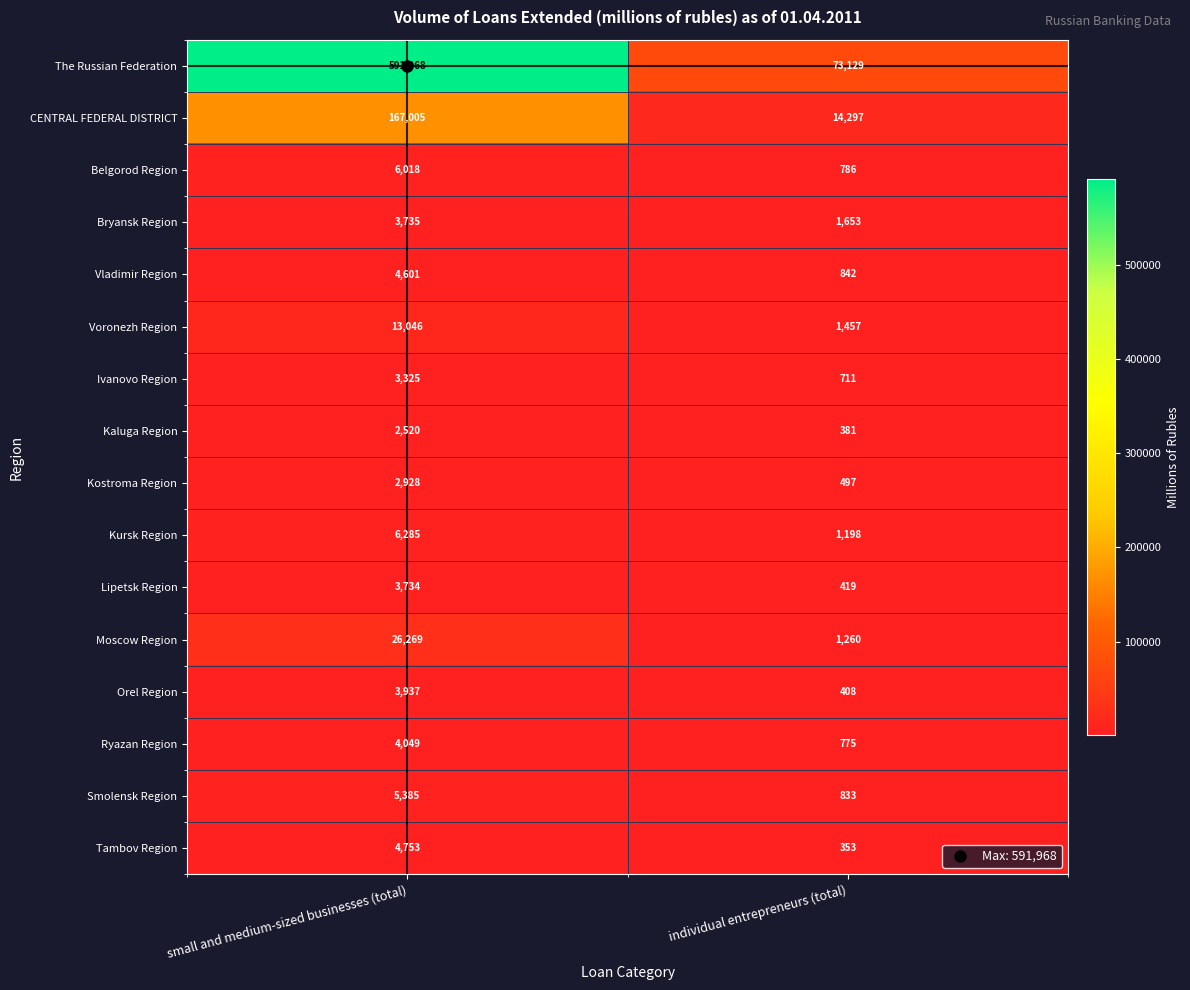

Which category has the highest value across all series?

small and medium-sized businesses (total)